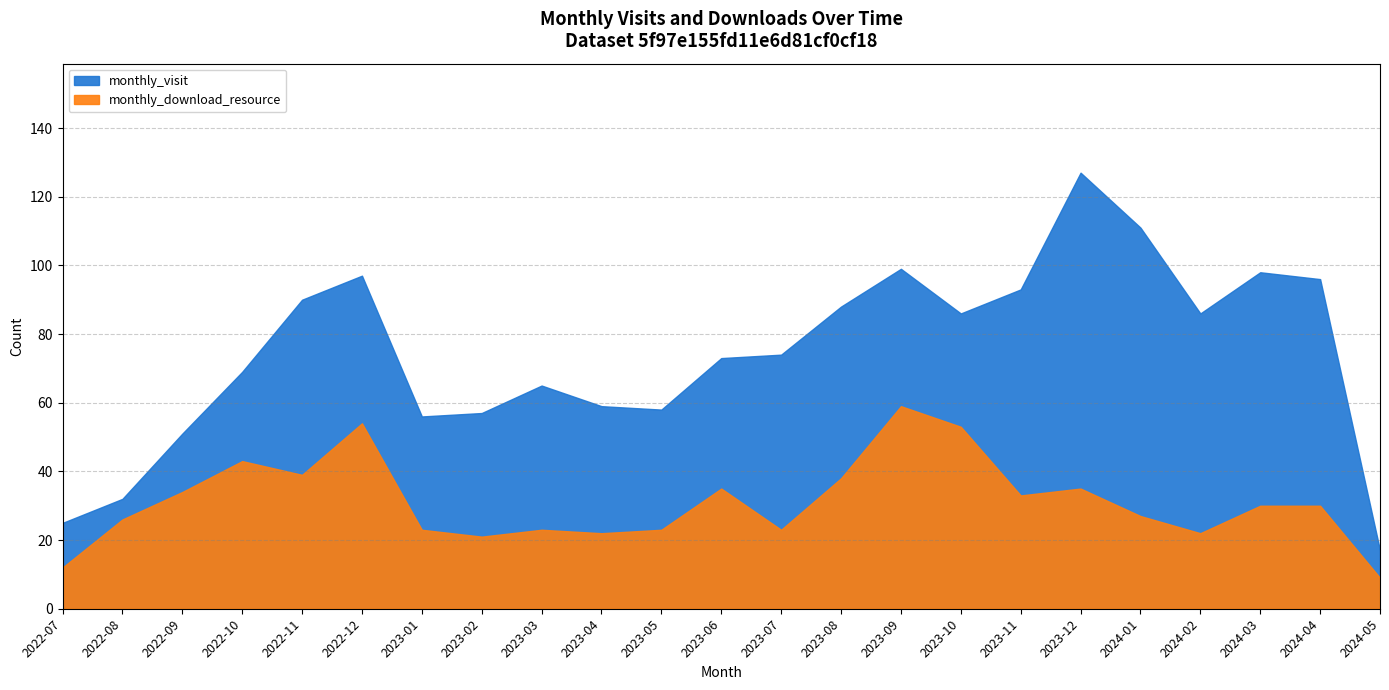

Reading right to left, transcribe all the data shown in this chart.

monthly_visit: 17	96	98	86	111	127	93	86	99	88	74	73	58	59	65	57	56	97	90	69	51	32	25
monthly_download_resource: 9	30	30	22	27	35	33	53	59	38	23	35	23	22	23	21	23	54	39	43	34	26	12